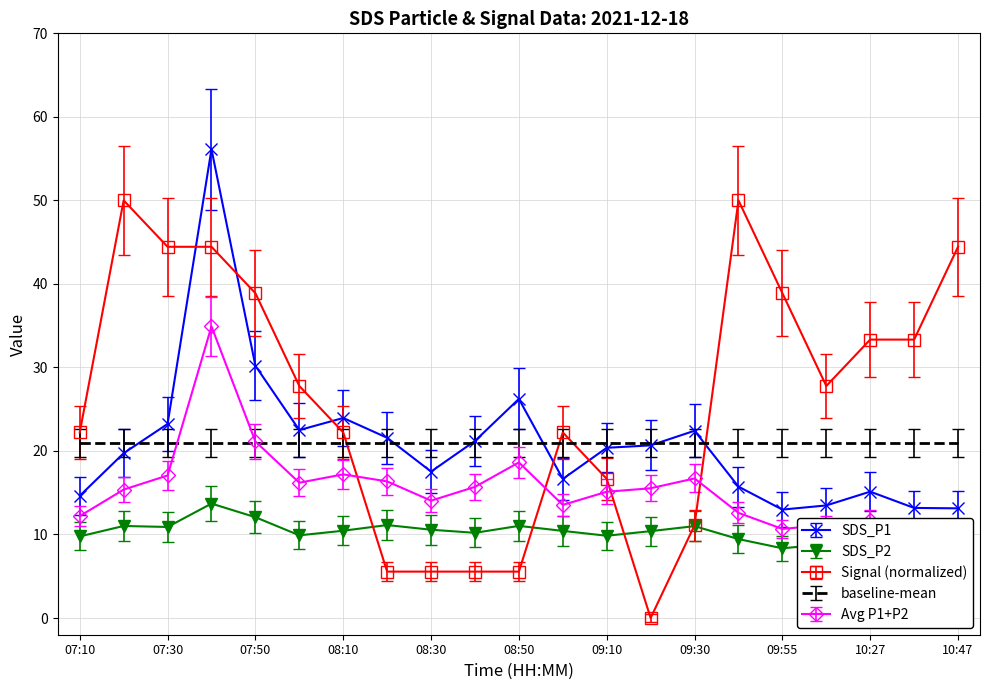

Which series changed the most between 07:20 and 08:00?

Signal